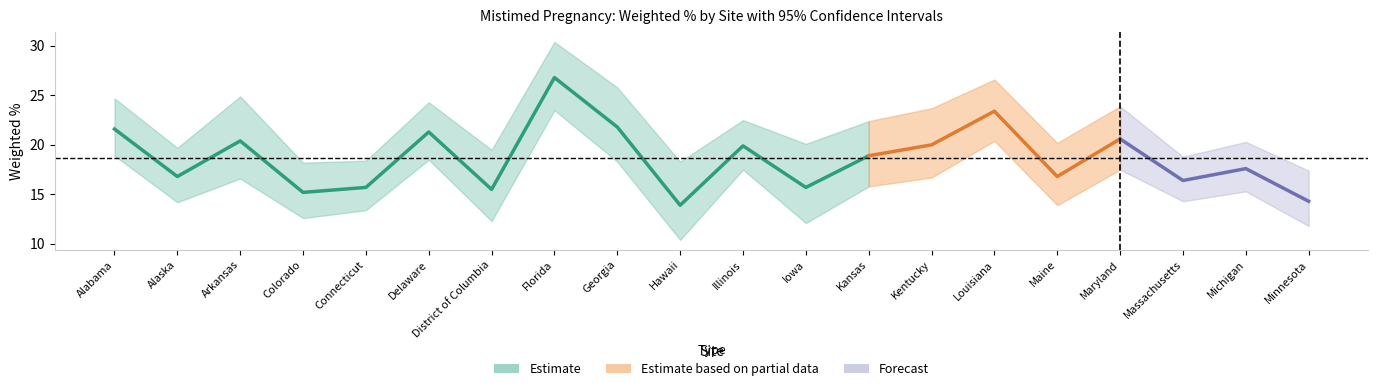

Which category has the highest value in the Weighted % series?

Florida